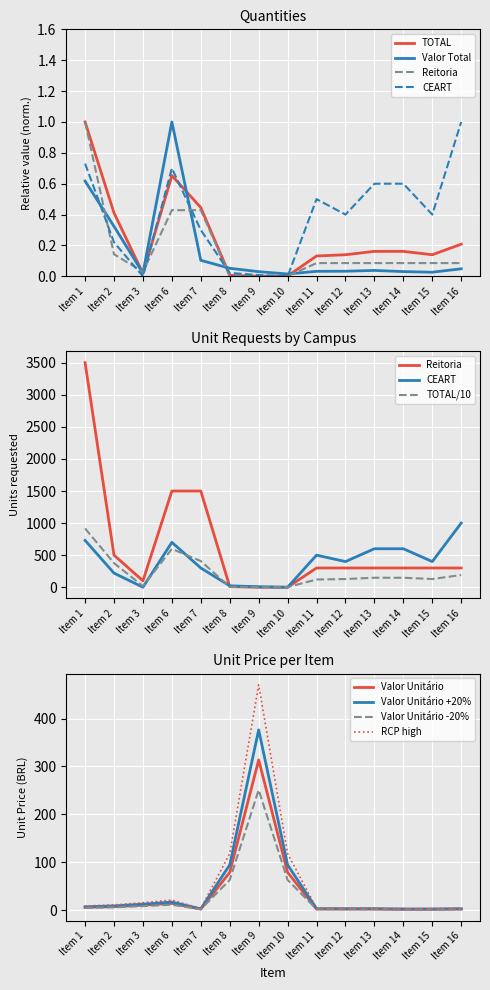

Where is the first local maximum for Valor Total?

Item 6